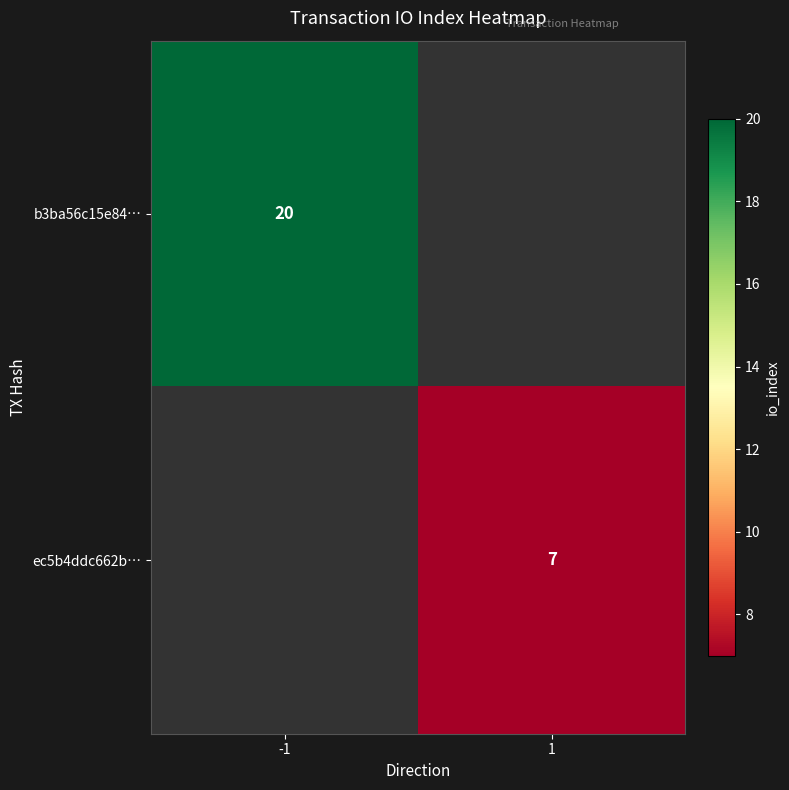

Is it true that ec5b4ddc662b… equals 7 at 1?

True